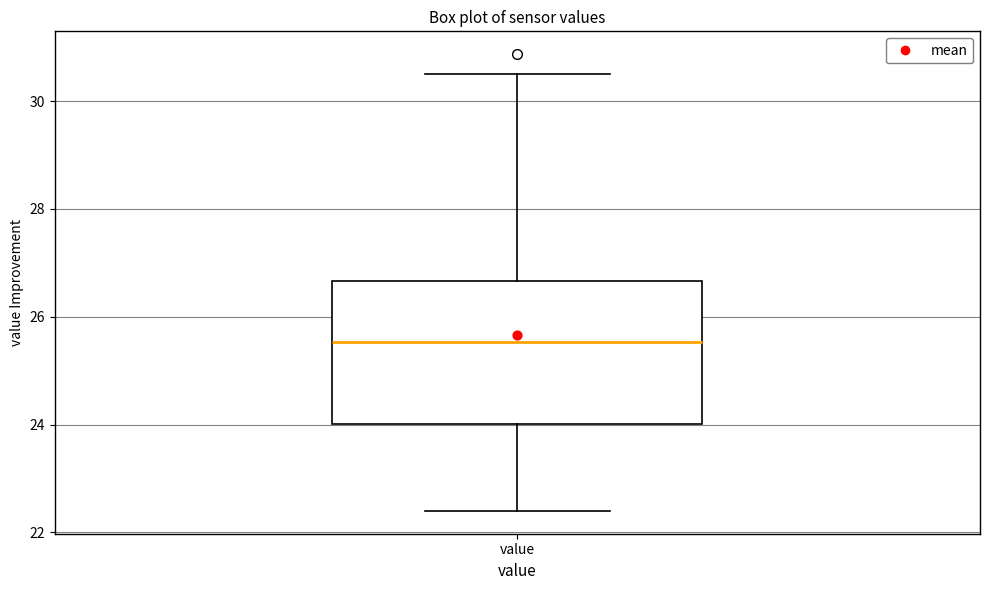

Read this box plot against the y-axis: the position of the median line, the range covered by the box, and the ends of both whiskers. The values are not printed on the chart, so give them approximately, as read against the axis.

median 25.6, box 24.0 to 26.6, whiskers 22.4 to 30.6